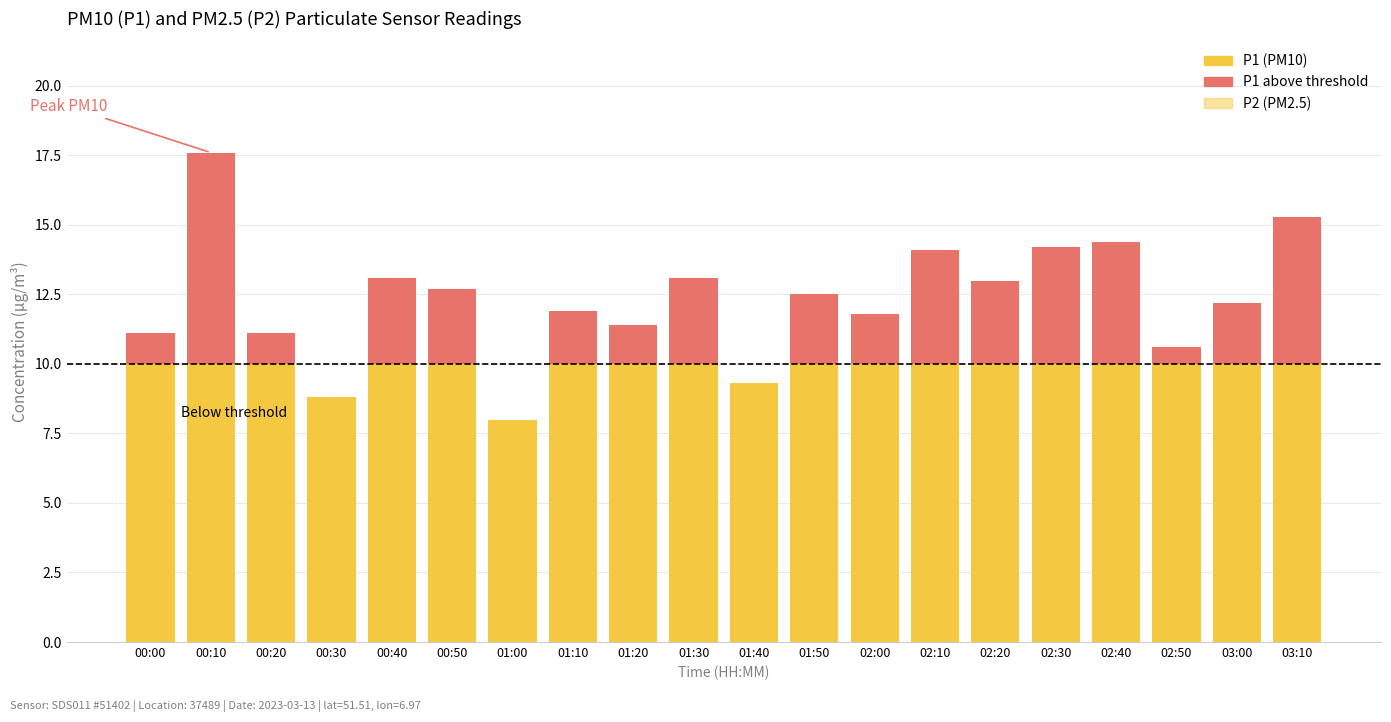

What is the sum of all P1 values?

246.2